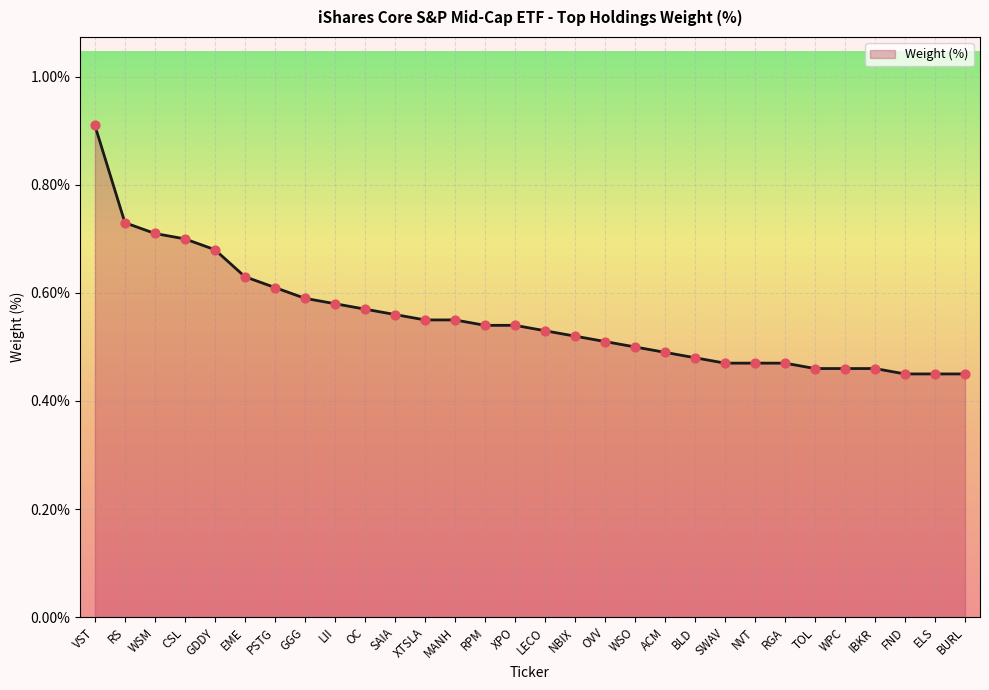

Which has a higher value, LII or BLD?

LII